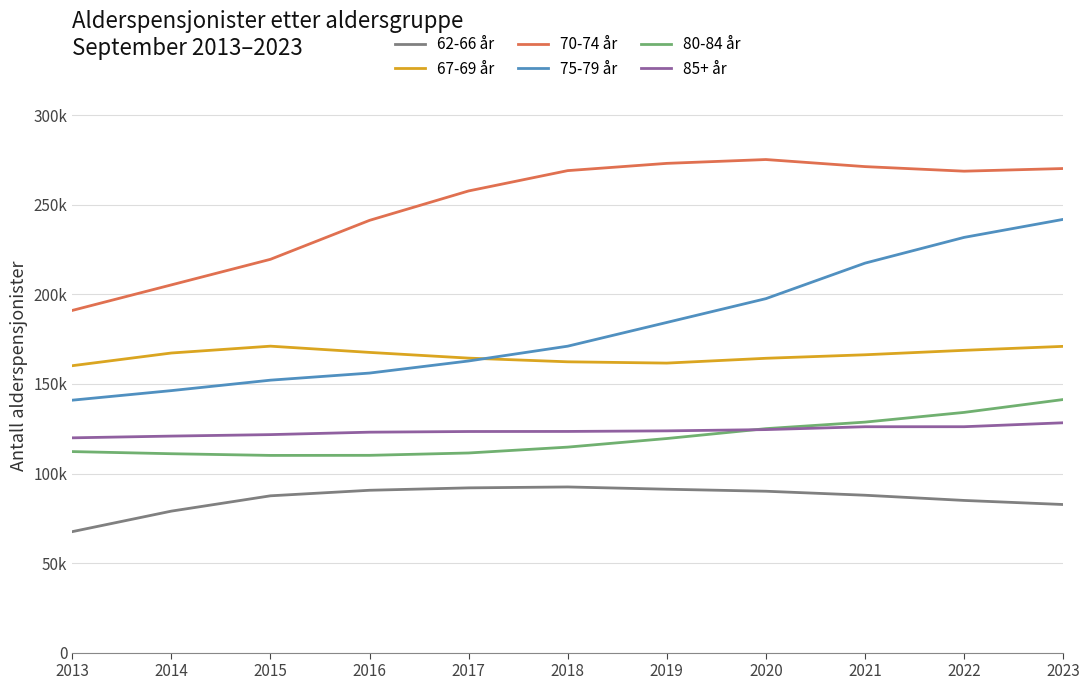

At 2020, list the series in order from largest to smallest.

70-74 år, 75-79 år, 67-69 år, 80-84 år, 85+ år, 62-66 år